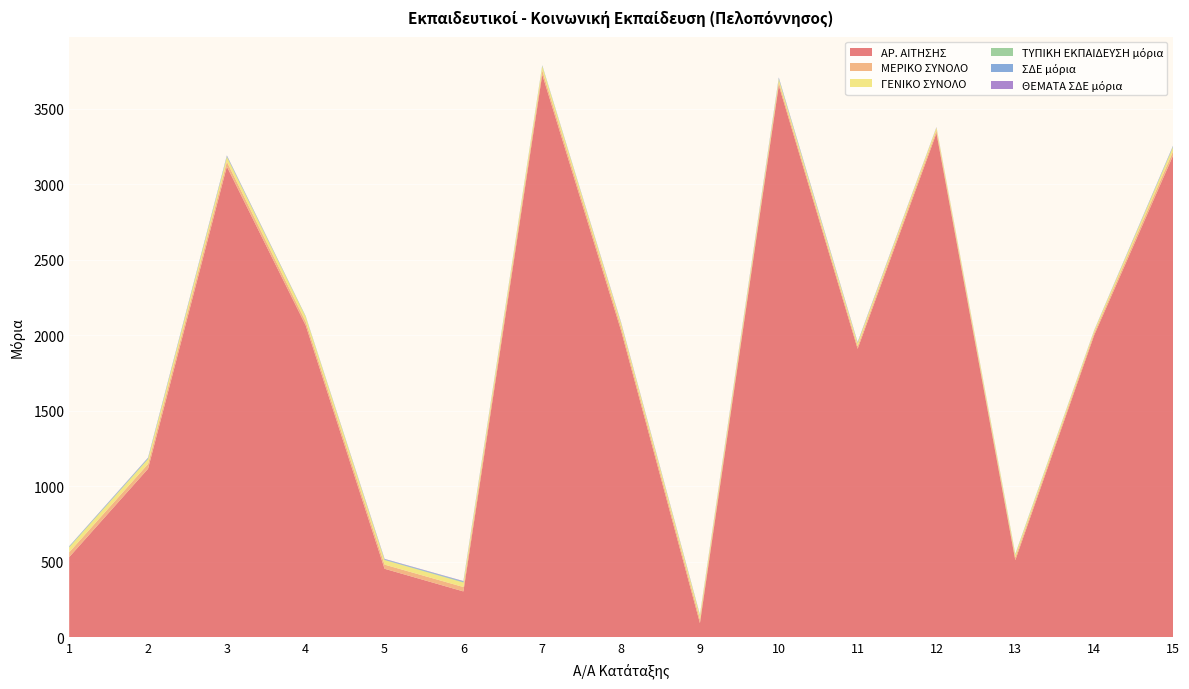

Reading left to right, transcribe all the data shown in this chart.

ΑΡ. ΑΙΤΗΣΗΣ: 530.0	1115.0	3116.0	2064.0	453.0	303.0	3725.0	2029.0	93.0	3653.0	1909.0	3337.0	510.0	1999.0	3188.0
ΜΕΡΙΚΟ ΣΥΝΟΛΟ: 32.3	31.7	32.0	25.6	27.5	29.0	27.5	25.1	24.3	21.0	18.0	18.5	17.7	15.2	28.0
ΓΕΝΙΚΟ ΣΥΝΟΛΟ: 32.9	32.3	32.0	30.7	30.2	29.6	28.0	25.1	24.3	21.0	19.8	18.8	18.1	15.2	28.5
ΤΥΠΙΚΗ ΕΚΠΑΙΔΕΥΣΗ μόρια: 4.0	4.0	4.0	4.0	2.4	4.0	4.0	0.0	3.4	4.0	1.8	0.3	4.0	0.0	4.0
ΣΔΕ μόρια: 2.0	3.7	4.0	0.3	3.5	4.0	1.5	3.6	1.7	5.0	3.2	0.9	1.3	2.4	3.6
ΘΕΜΑΤΑ ΣΔΕ μόρια: 1.0	2.0	2.0	0.8	2.0	2.0	0.7	2.0	2.0	2.0	2.0	2.0	0.0	0.5	1.6